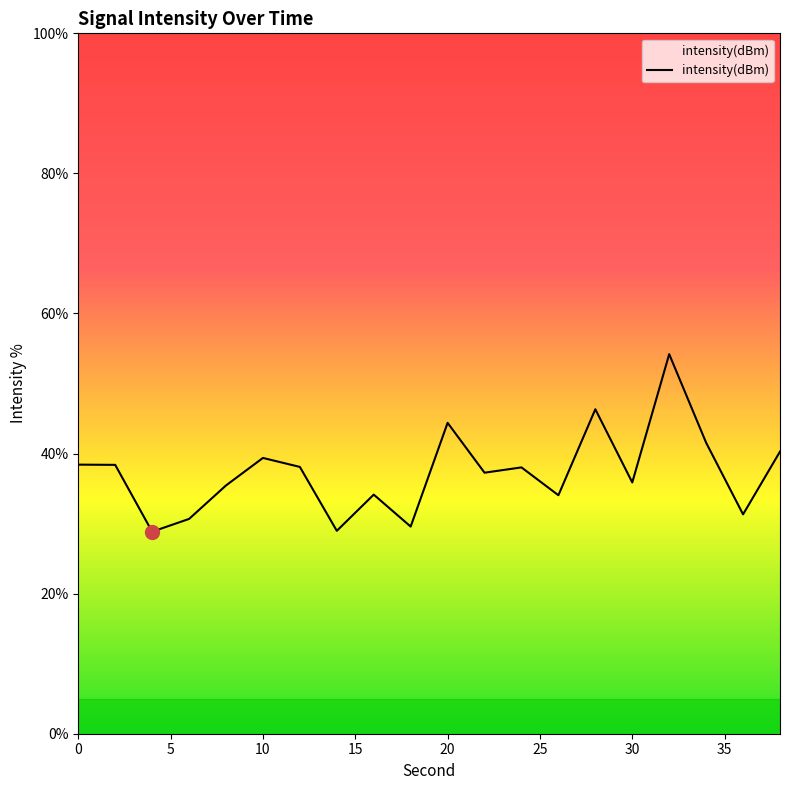

What is the difference between the maximum and minimum values?

25.3